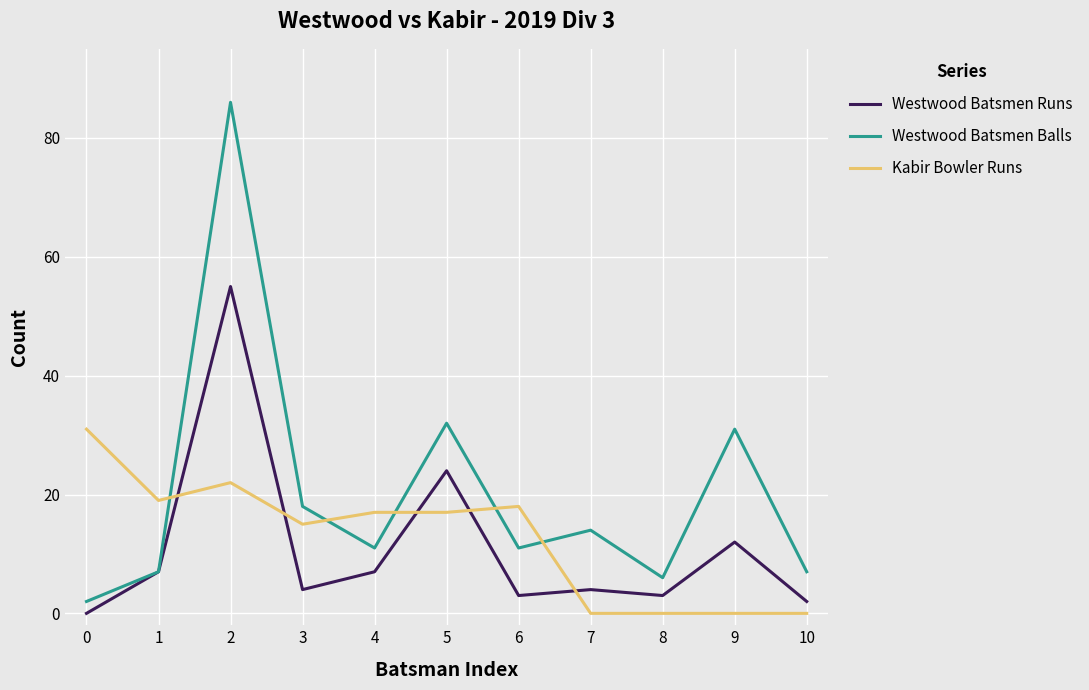

The value of Westwood Batsmen Runs at 9 is 20. True or false?

False